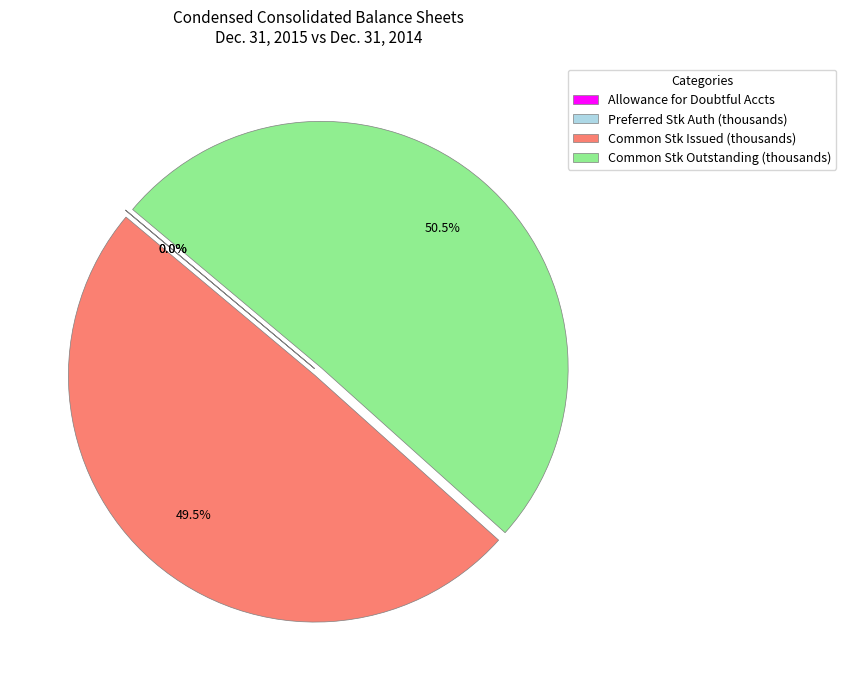

Which slice is the largest?

Common Stk Outstanding (thousands)